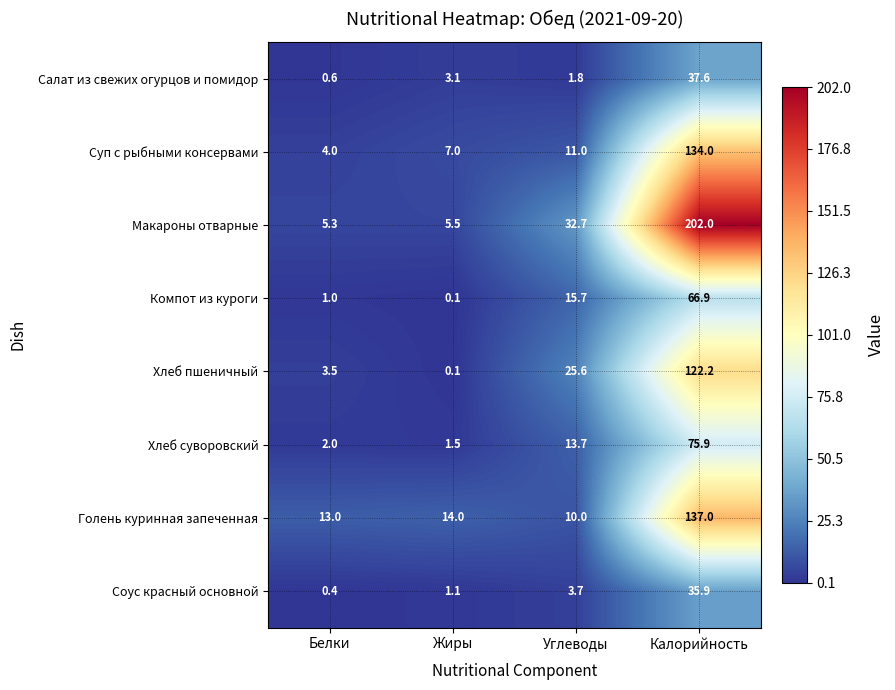

What is the sum of the Компот из куроги values at Жиры and Белки?

1.1